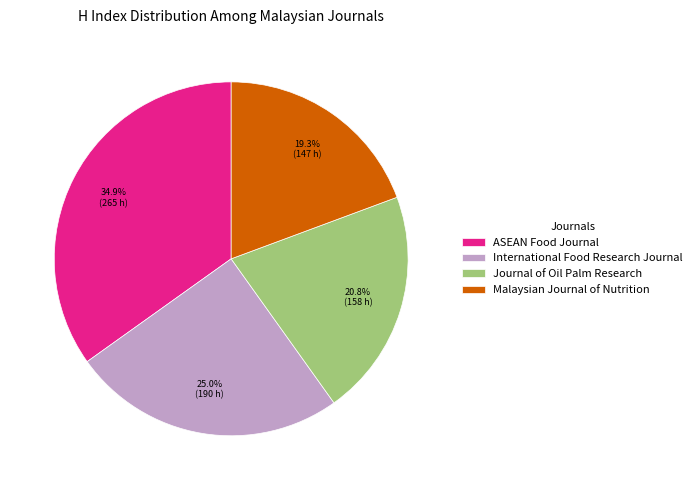

Between Journal of Oil Palm Research and ASEAN Food Journal, which is larger?

ASEAN Food Journal